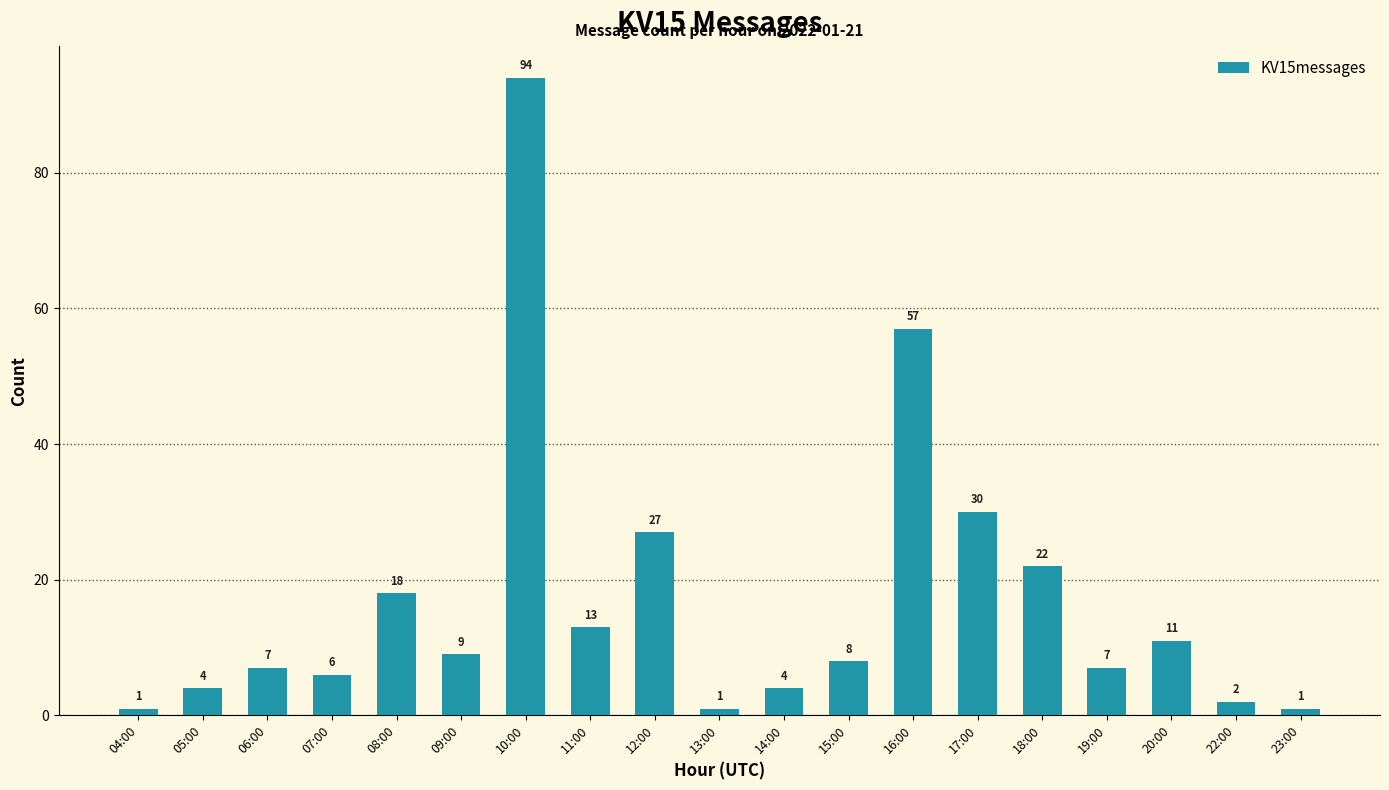

How many values are below 8?

9